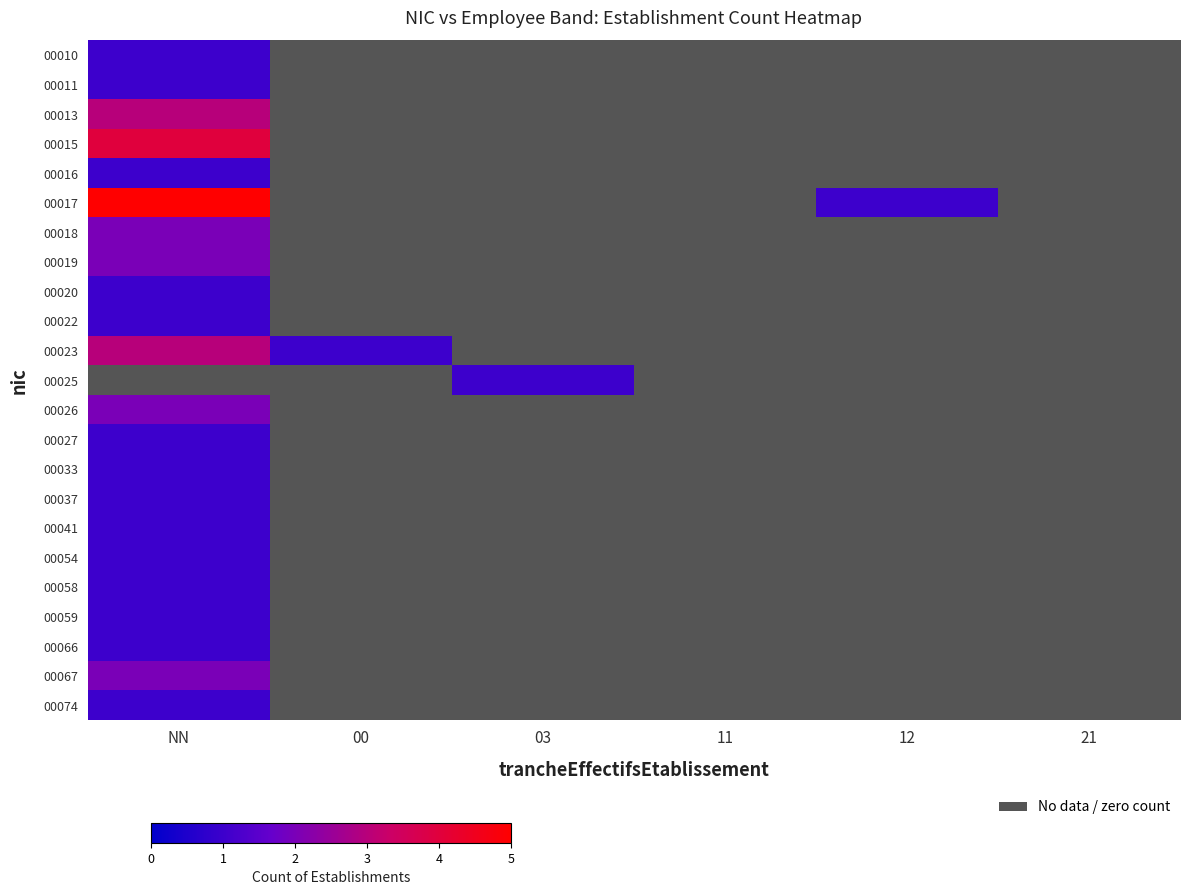

Is it true that 00020 equals 0.0 at 12?

True